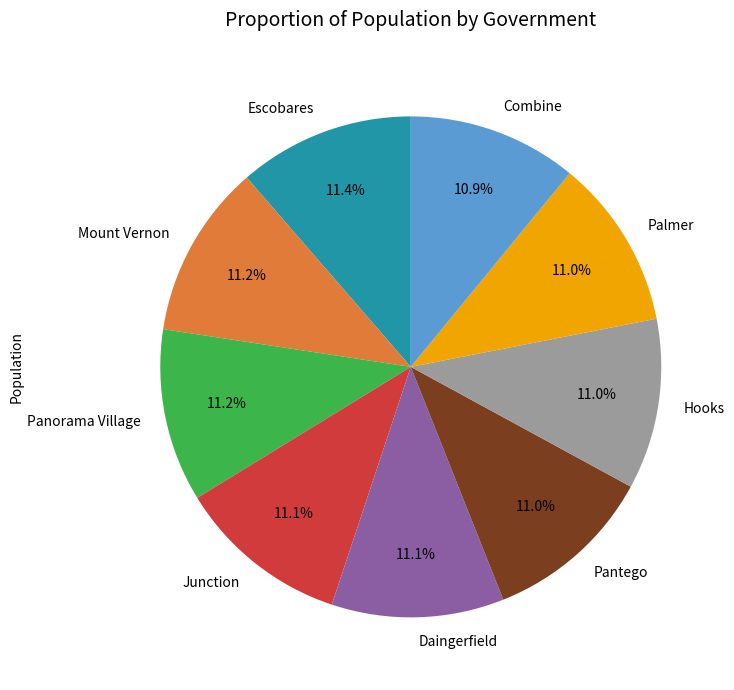

To the nearest percent, what portion does Escobares represent?

11%